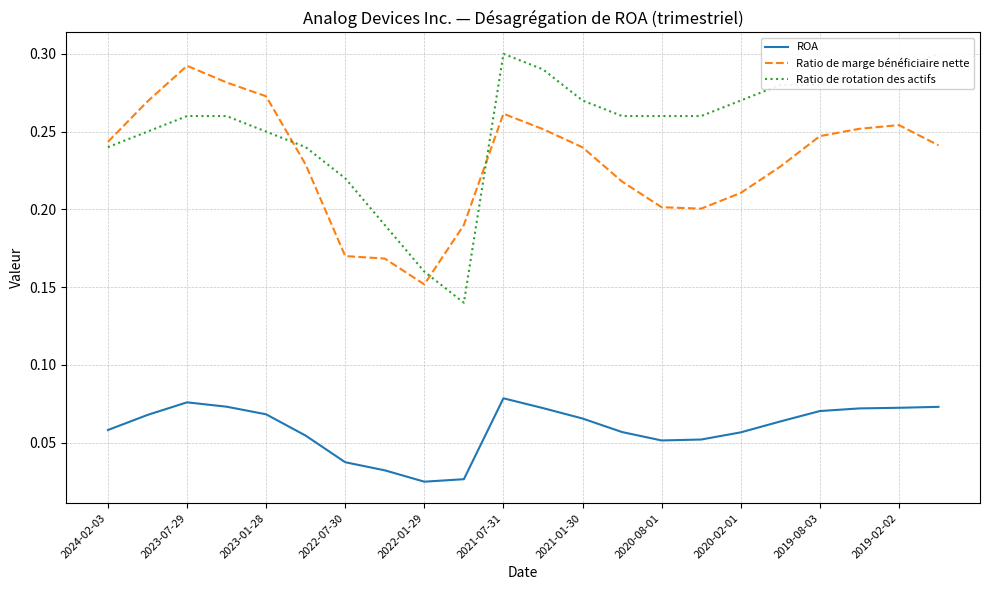

What is the average value of the Ratio de rotation des actifs series?

0.3